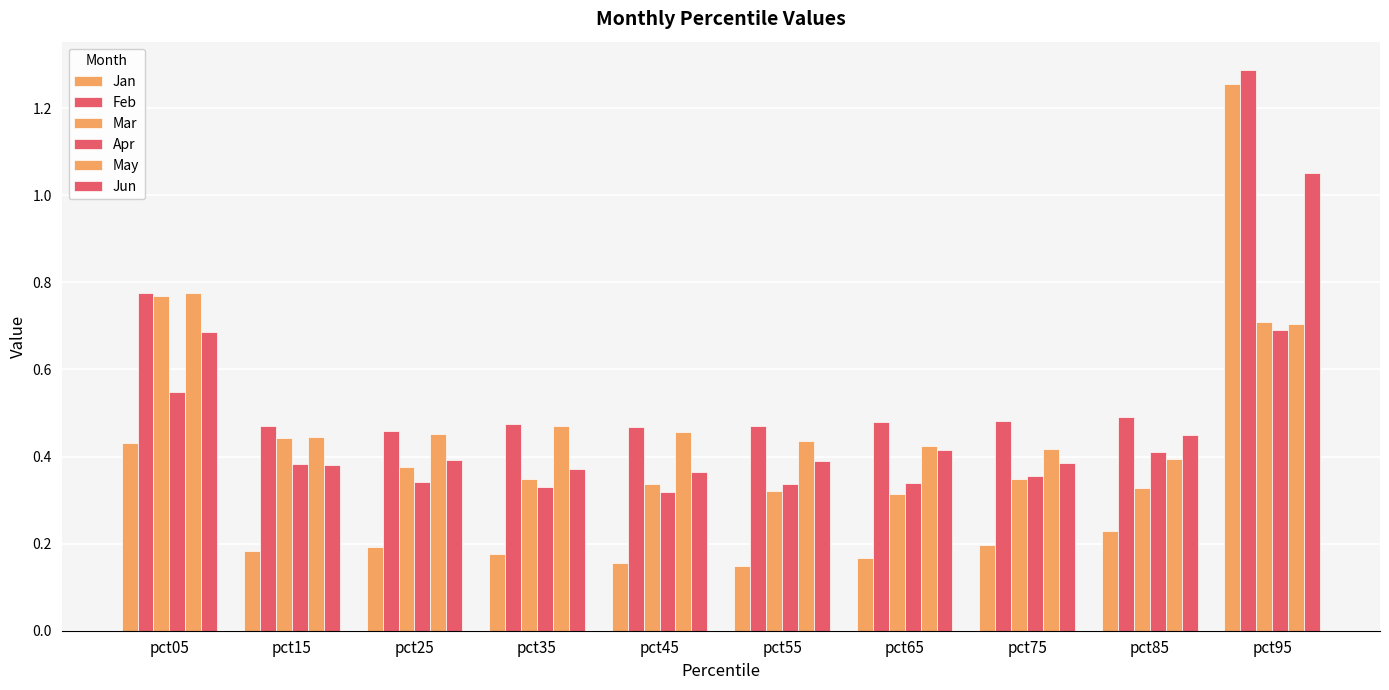

At which category is the sum across all series the highest?

pct95